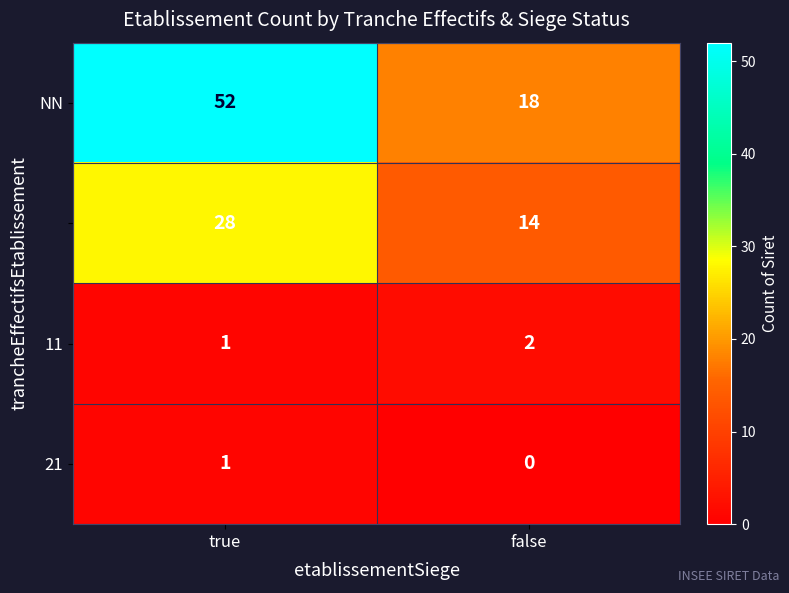

What is the spread (max minus min) of values at false?

18